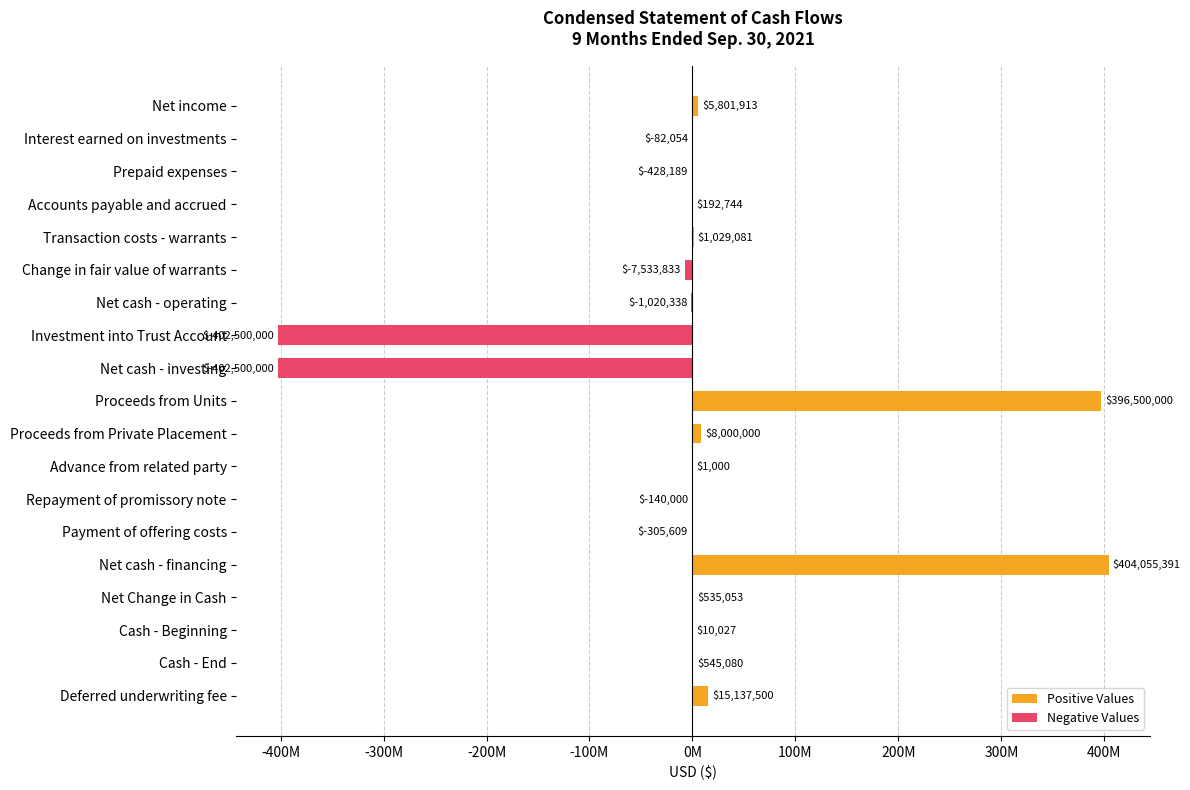

What is the difference between the maximum and minimum values in the Positive Values series?

404055391